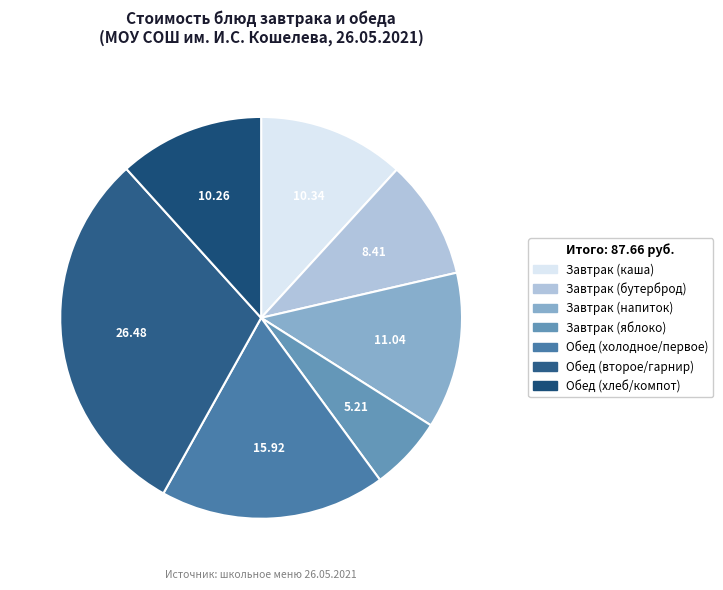

How many slices are in this pie chart?

7